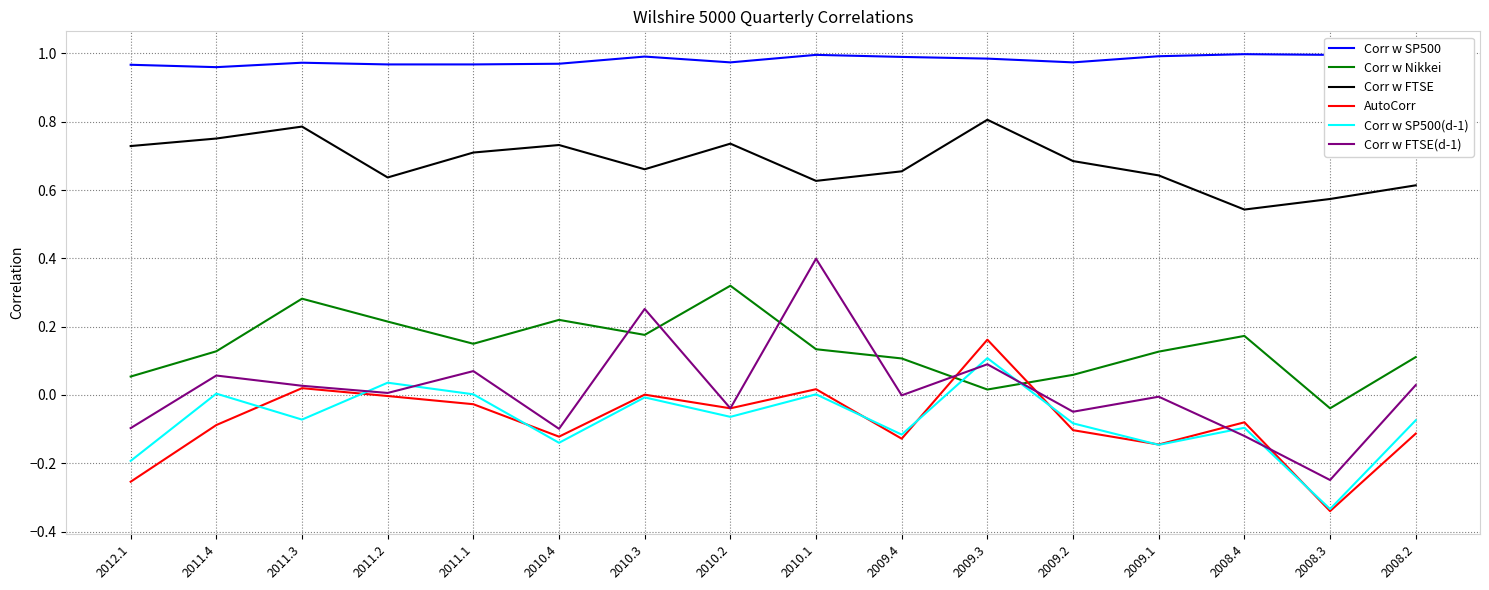

Which category has the lowest value in the Corr w SP500(d-1) series?

2008.3